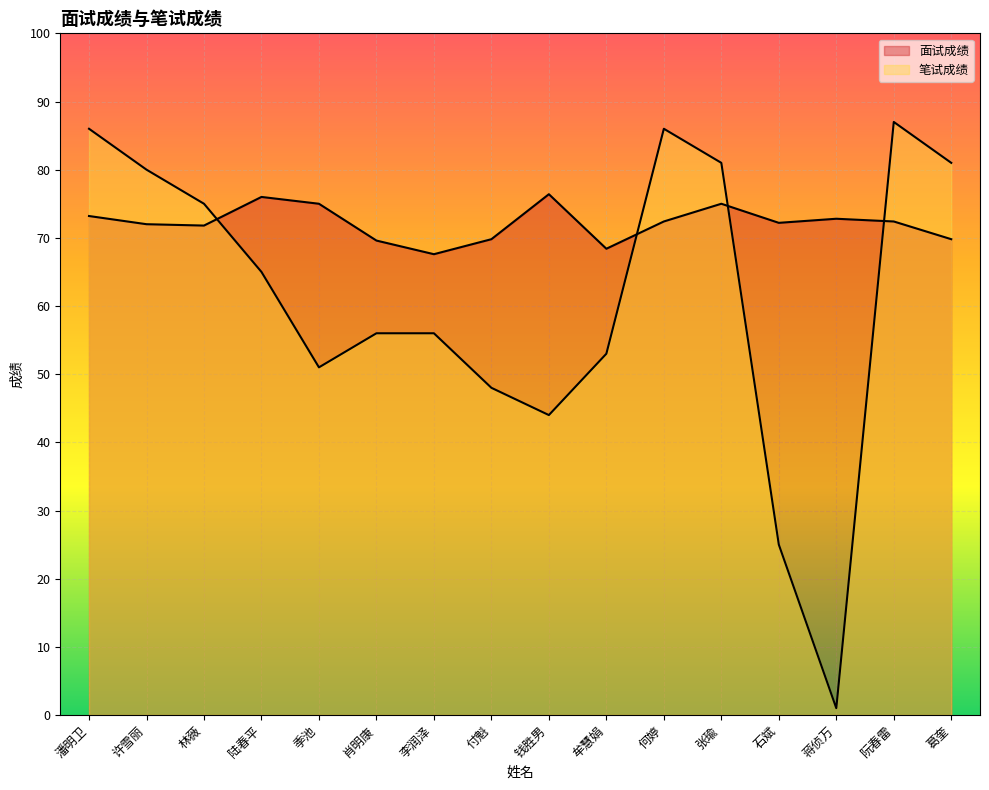

Reading right to left, transcribe all the data shown in this chart.

面试成绩: 葛奎=69.8	阮春雷=72.4	蒋侦万=72.8	石斌=72.2	张瑜=75.0	何婷=72.4	牟慧娟=68.4	钱胜男=76.4	付魁=69.8	李润泽=67.6	肖明康=69.6	季池=75.0	陆春平=76.0	林薇=71.8	许雪丽=72.0	潘明卫=73.2
笔试成绩: 葛奎=81.0	阮春雷=87.0	蒋侦万=1.0	石斌=25.0	张瑜=81.0	何婷=86.0	牟慧娟=53.0	钱胜男=44.0	付魁=48.0	李润泽=56.0	肖明康=56.0	季池=51.0	陆春平=65.0	林薇=75.0	许雪丽=80.0	潘明卫=86.0